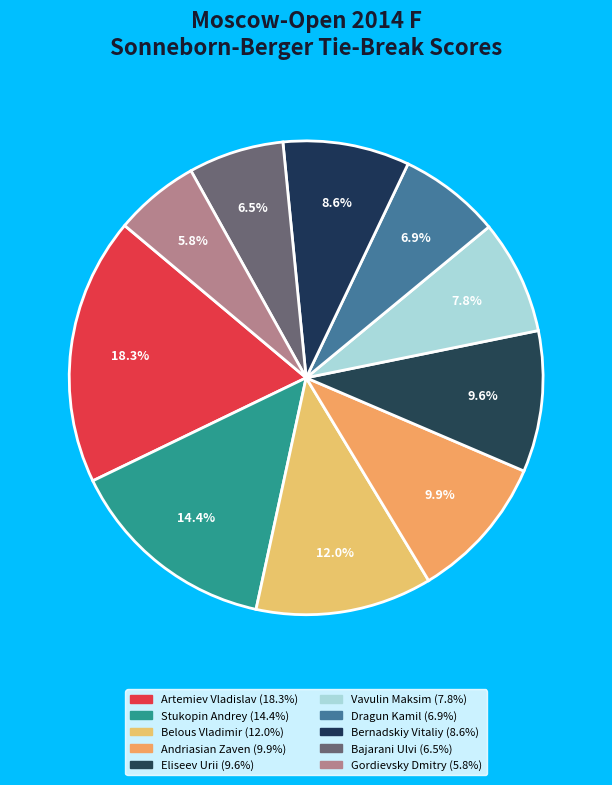

To the nearest percent, what portion does Bajarani Ulvi represent?

7%